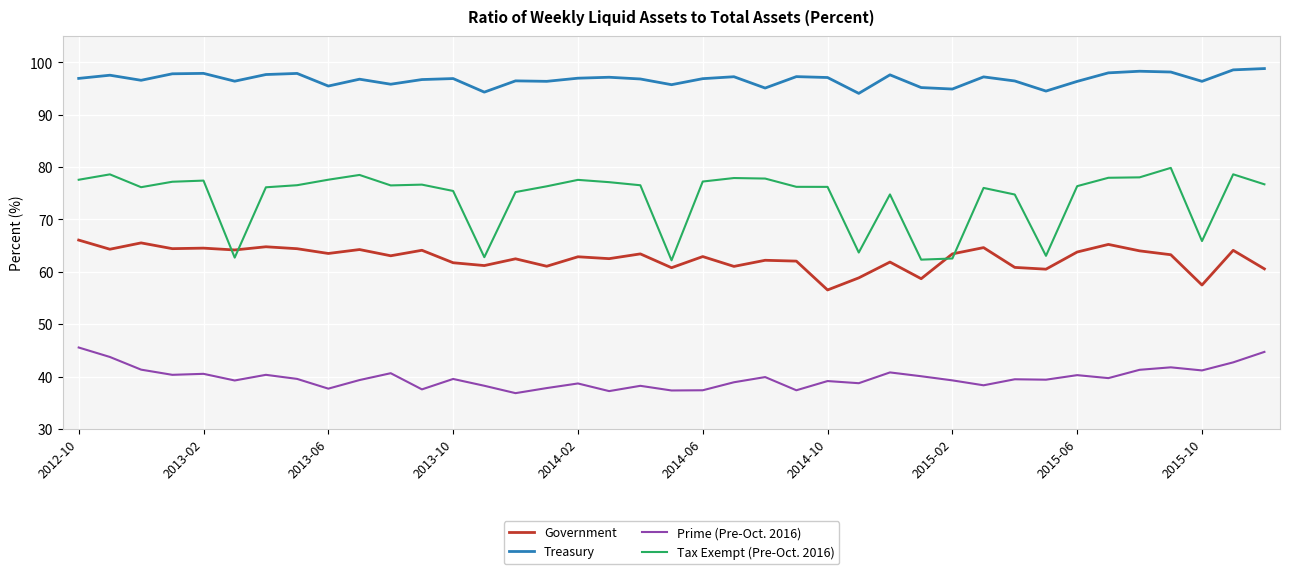

True or false: Government and Prime (Pre-Oct. 2016) cross at least once.

False